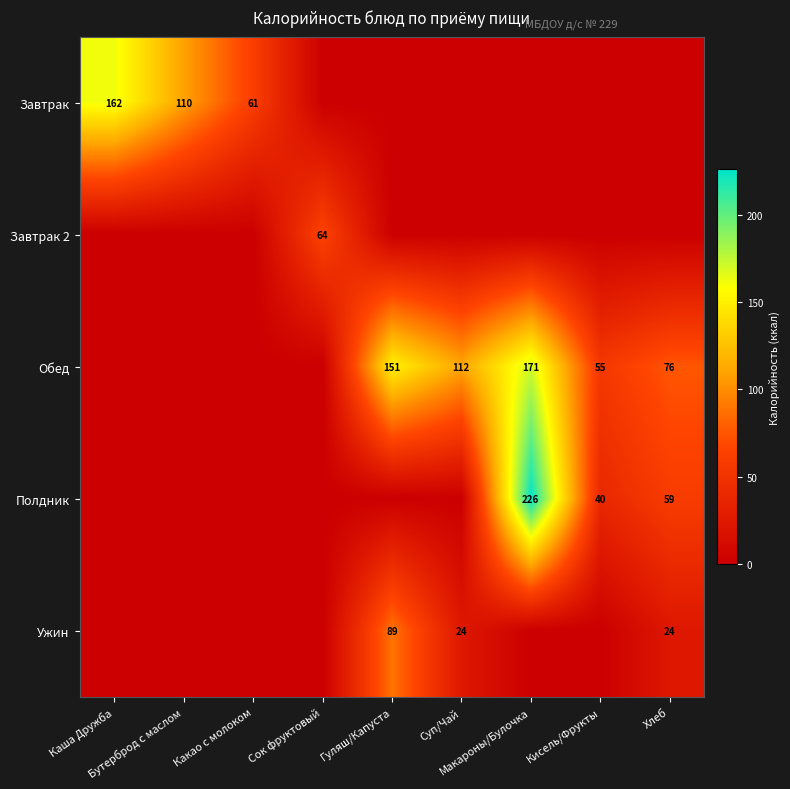

The Полдник series shows -133.0 at Каша Дружба. True or false?

False